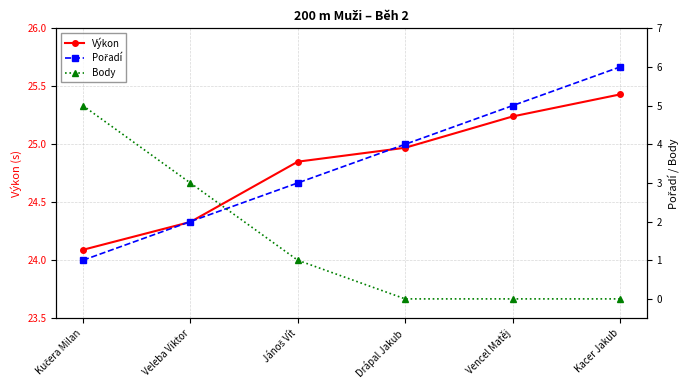

True or false: Výkon has a value of 38.1 at Veleba Viktor.

False